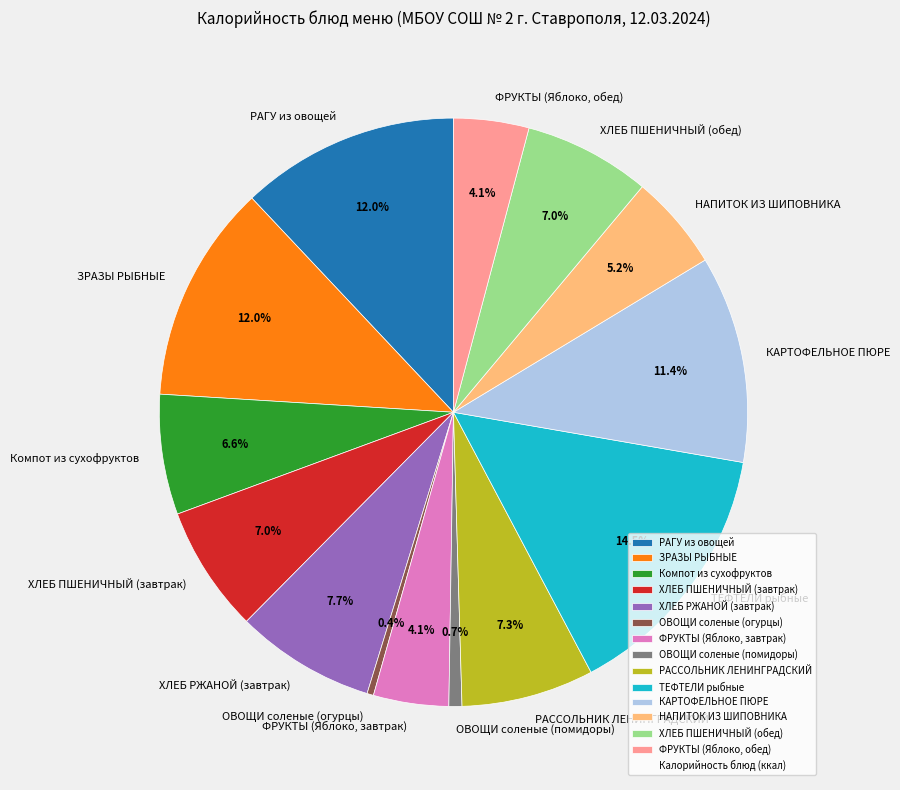

Is it true that ОВОЩИ соленые (помидоры) is 1% of the pie?

True